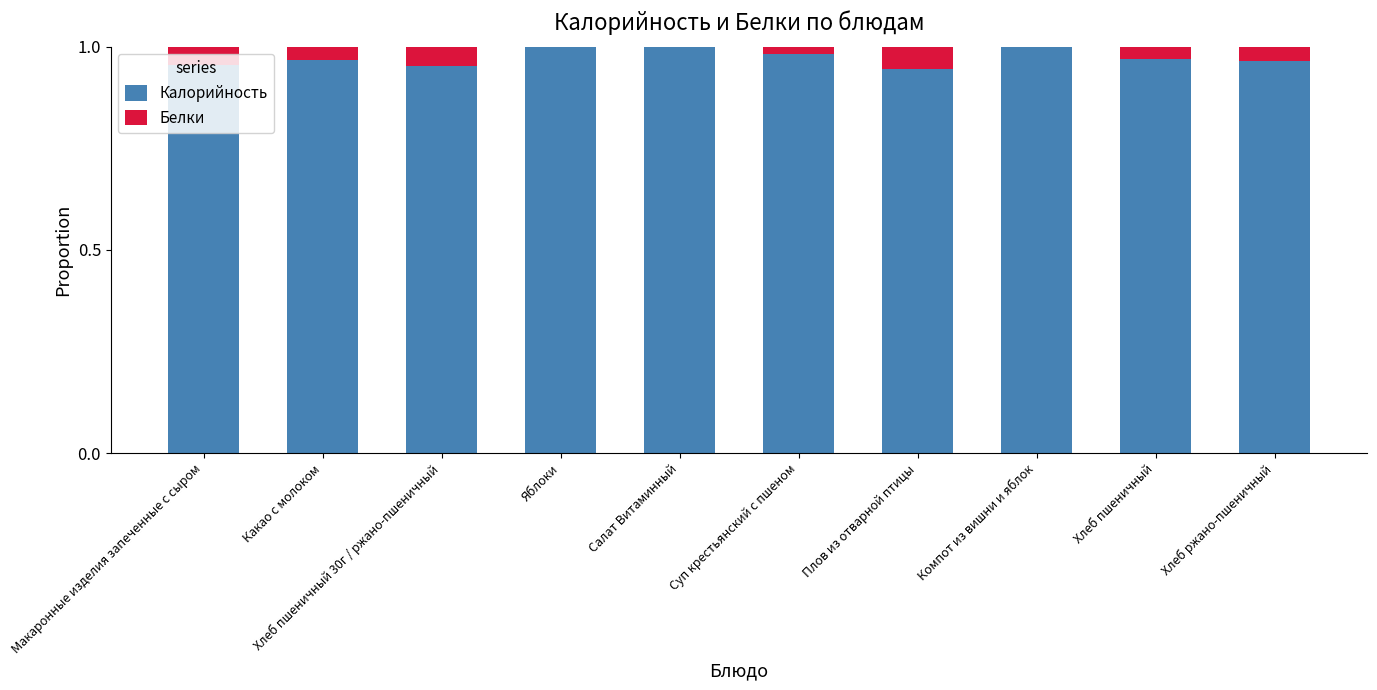

What is the sum of the Калорийность values at Салат Витаминный and Хлеб пшеничный 30г / ржано-пшеничный?

2.0